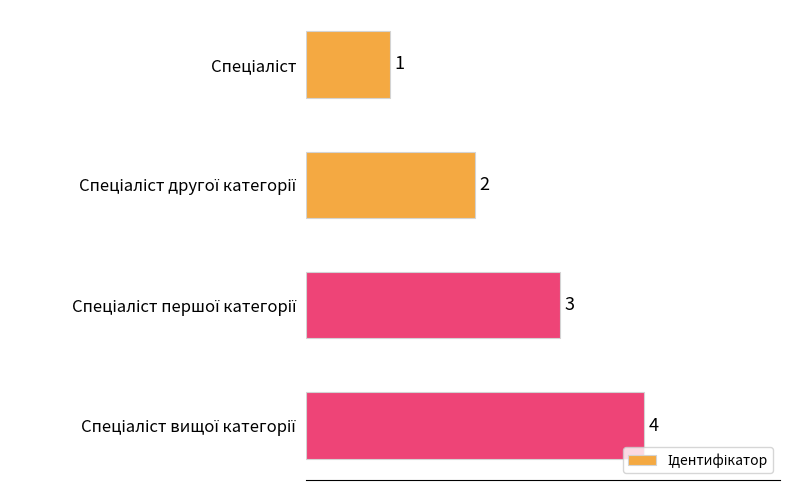

How many values are between 2 and 4?

3